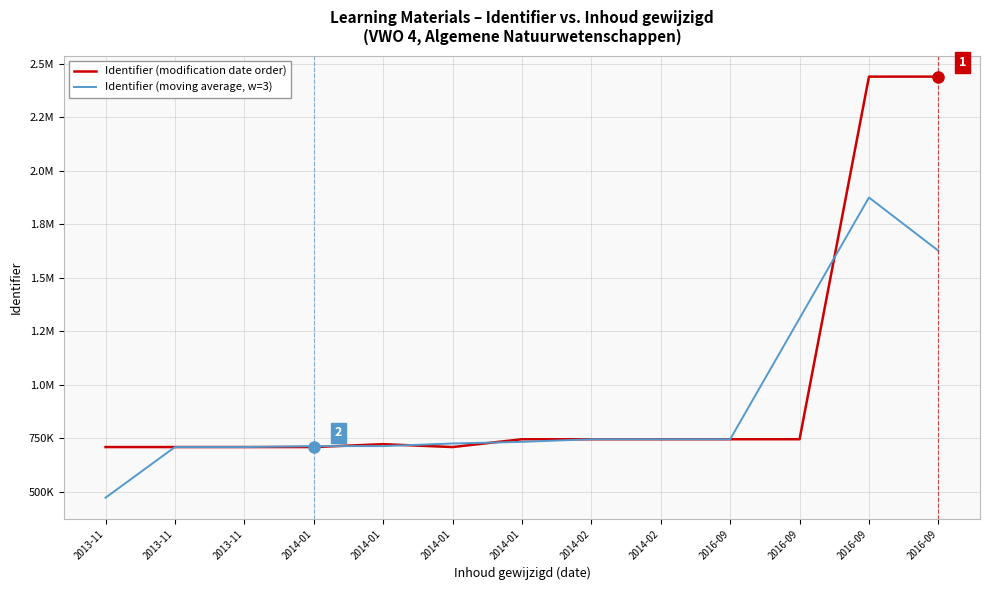

What is the value of the Identifier (moving average, w=3) point at the 7th from the left?

714456.7